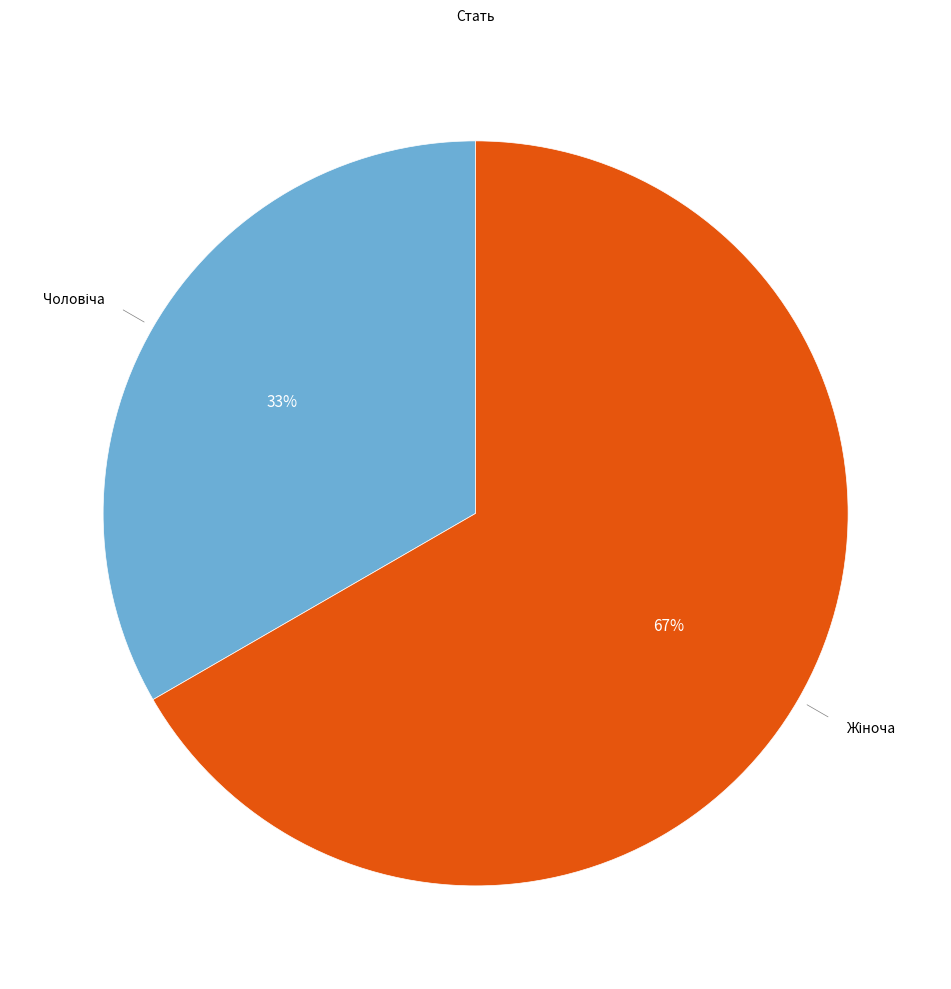

To the nearest percent, what is the average slice percentage?

50%